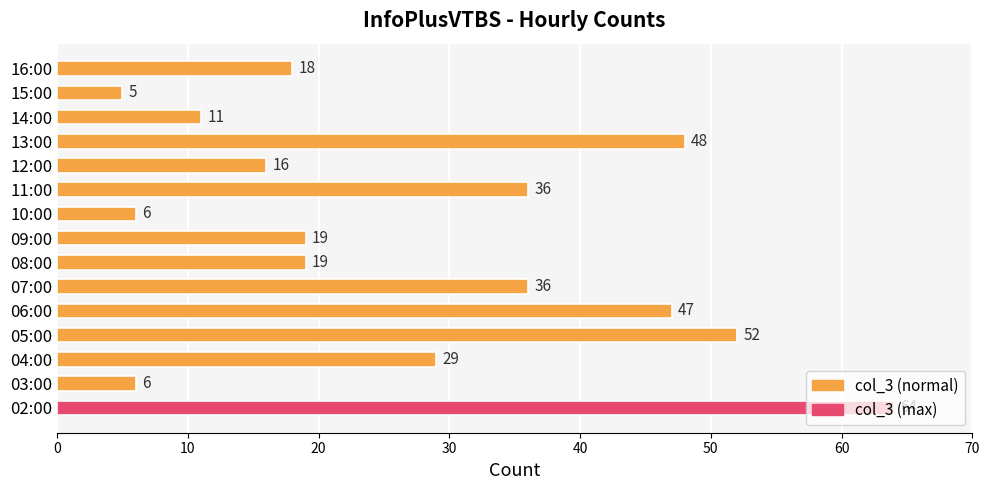

How many values are below 19?

6